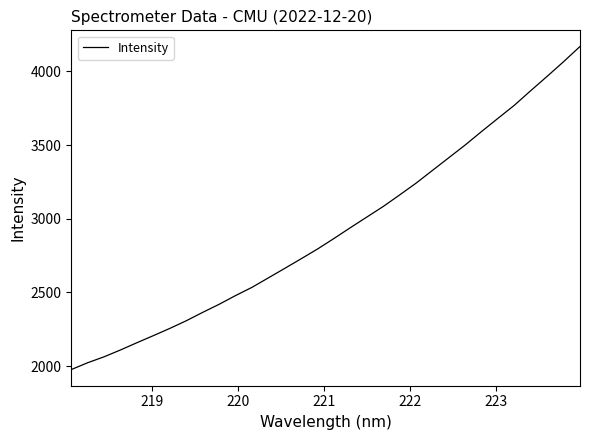

What is the minimum value shown in the chart?

1976.5